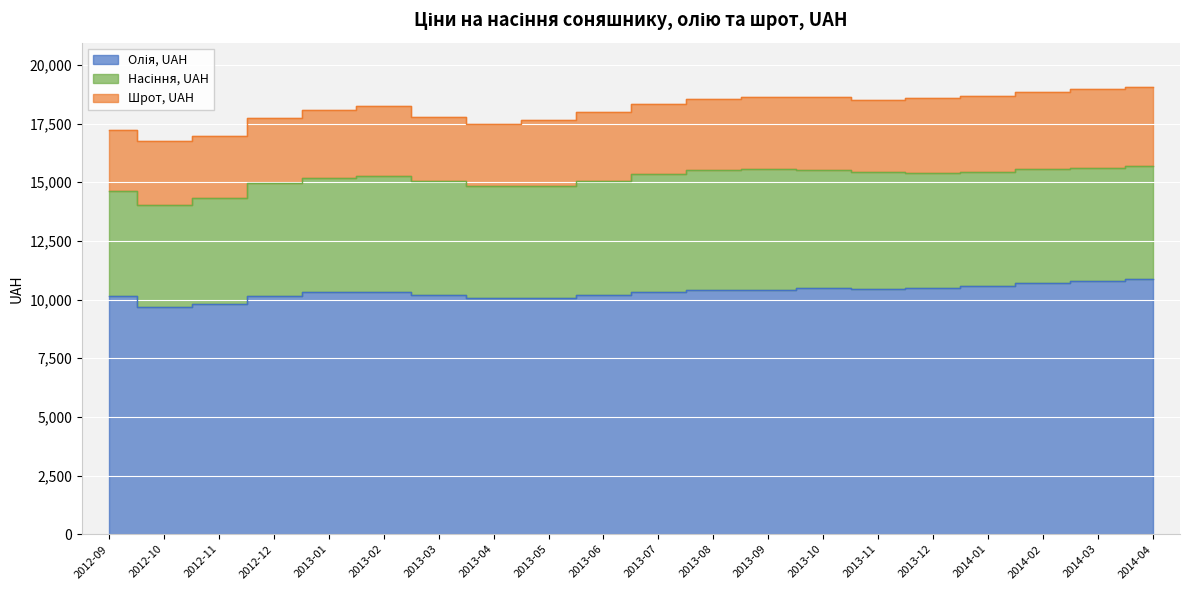

At which label does Олія, UAH reach its peak?

2014-04